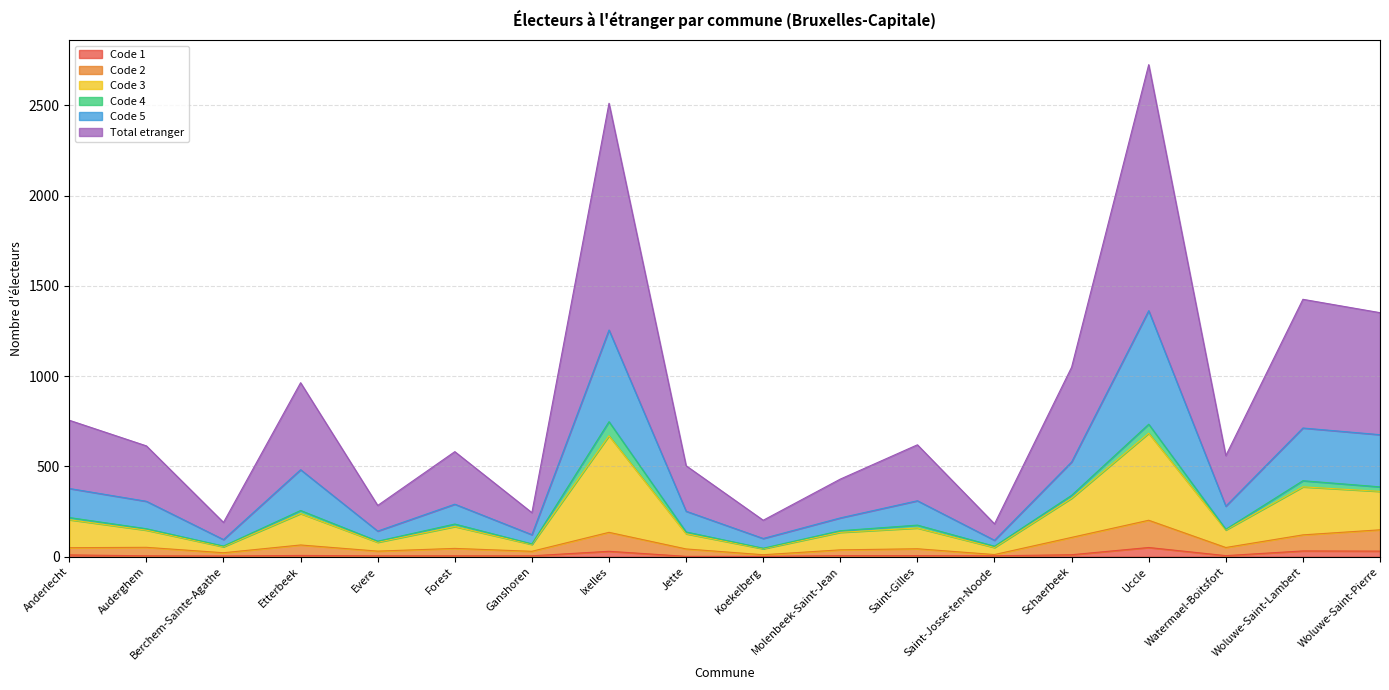

At which label does Code 2 reach its peak?

Uccle